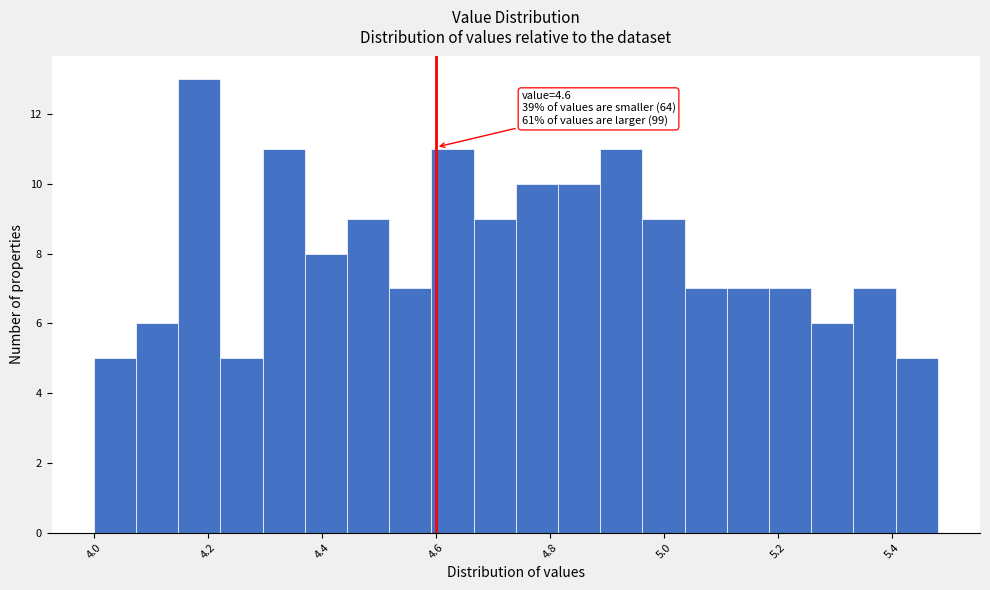

Read against the x-axis, roughly where is the centre of the tallest bar?

4.18